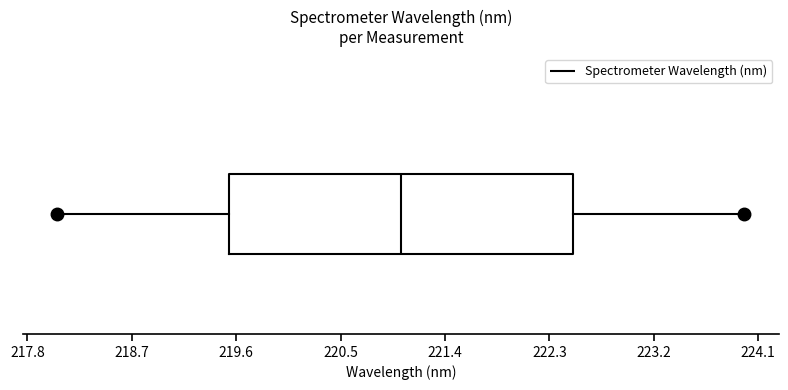

Where does the left whisker of the box end on the x-axis? The values are not printed on the chart, so give them approximately, as read against the axis.

218.1